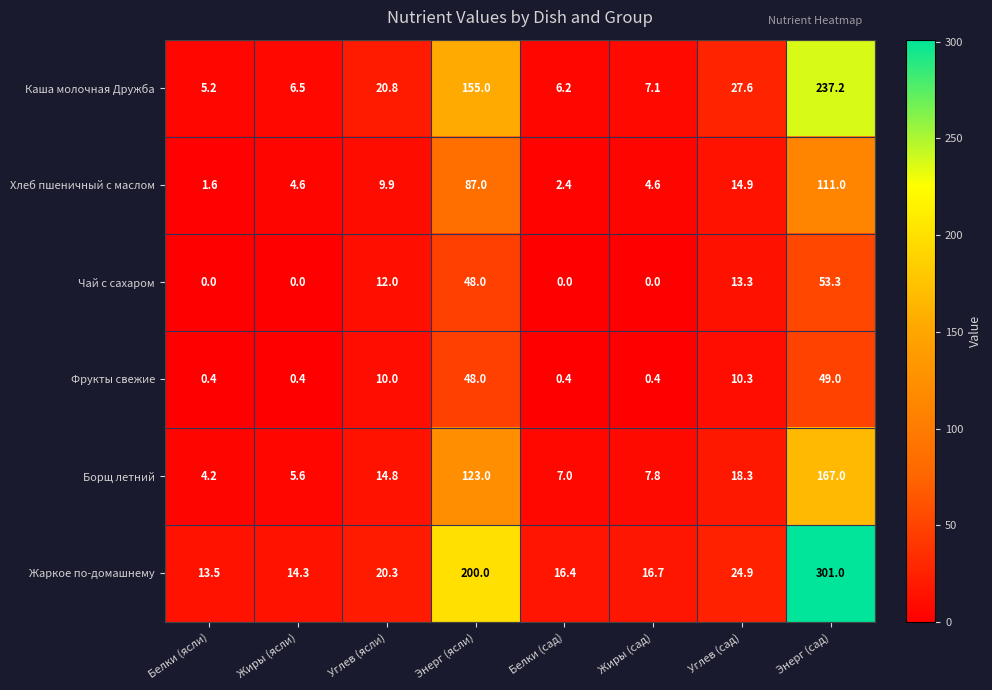

What is the average value of the Чай с сахаром series?

15.8